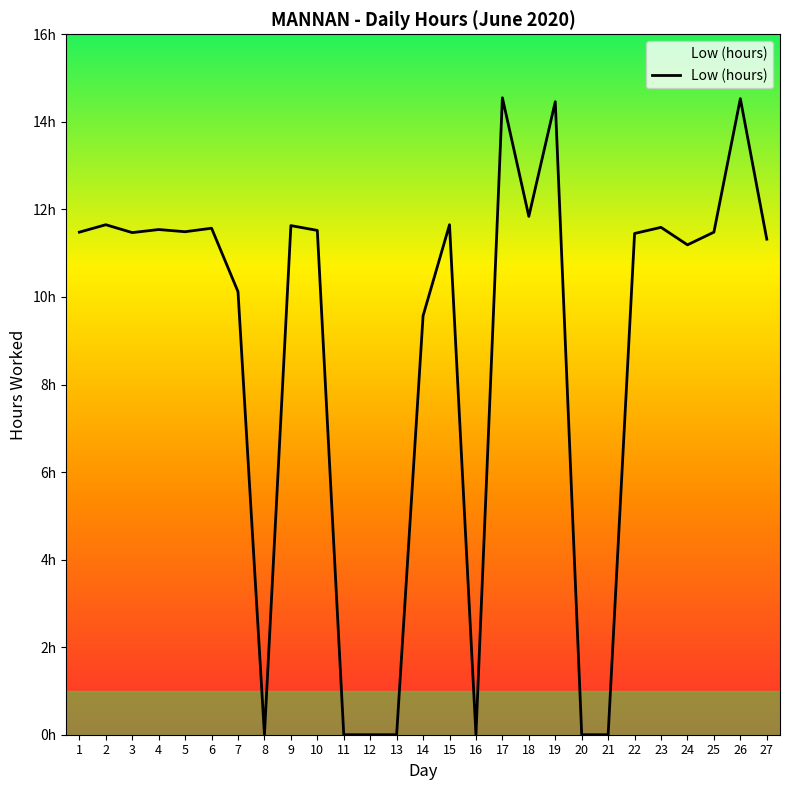

Does the chart have visible grid lines?

No